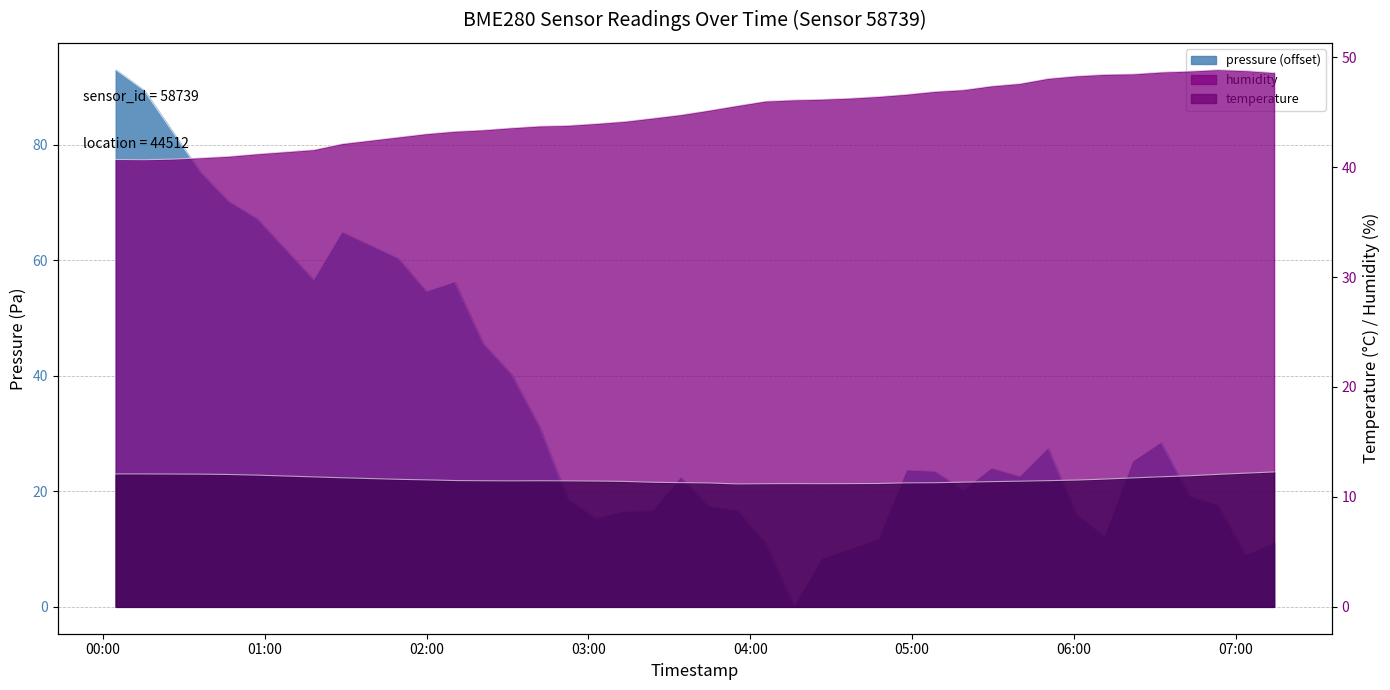

Rank the categories by pressure value from lowest to highest.

2023-04-29T04:16:11, 2023-04-29T04:26:36, 2023-04-29T07:03:42, 2023-04-29T04:37:05, 2023-04-29T04:05:39, 2023-04-29T07:14:10, 2023-04-29T04:47:33, 2023-04-29T06:11:20, 2023-04-29T03:02:49, 2023-04-29T06:00:52, 2023-04-29T03:13:17, 2023-04-29T03:23:45, 2023-04-29T03:55:11, 2023-04-29T03:44:42, 2023-04-29T06:53:14, 2023-04-29T02:52:20, 2023-04-29T06:42:45, 2023-04-29T05:18:58, 2023-04-29T03:34:14, 2023-04-29T05:39:55, 2023-04-29T05:08:30, 2023-04-29T04:58:01, 2023-04-29T05:29:26, 2023-04-29T06:21:48, 2023-04-29T05:50:23, 2023-04-29T06:32:17, 2023-04-29T02:41:55, 2023-04-29T02:31:23, 2023-04-29T02:20:59, 2023-04-29T01:59:58, 2023-04-29T02:10:27, 2023-04-29T01:18:11, 2023-04-29T01:49:34, 2023-04-29T01:28:45, 2023-04-29T00:57:08, 2023-04-29T00:46:39, 2023-04-29T00:36:11, 2023-04-29T00:25:42, 2023-04-29T00:15:14, 2023-04-29T00:04:46